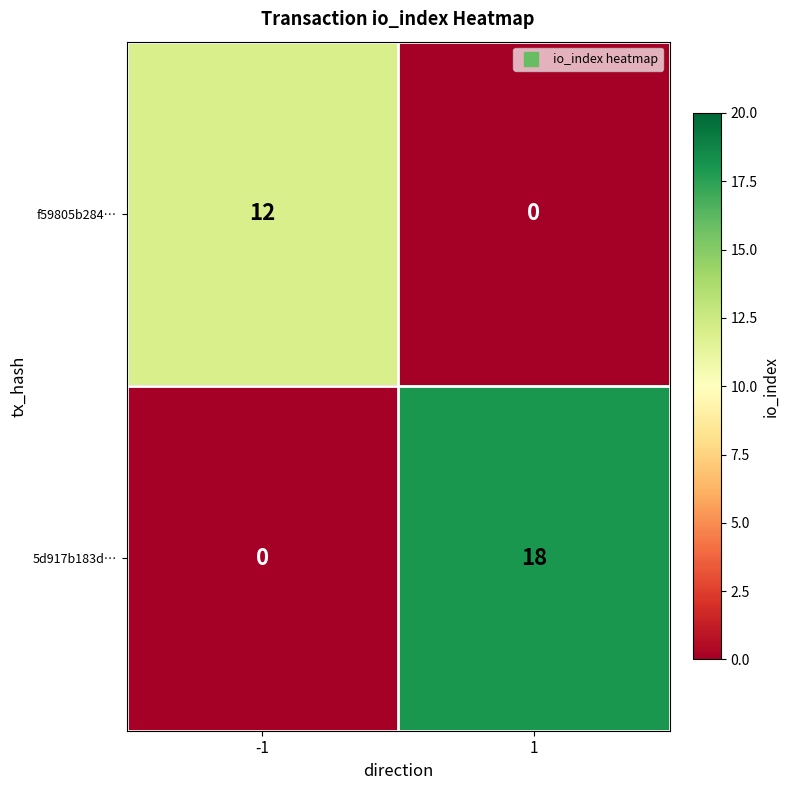

What is the difference between the highest and lowest values at 1?

18